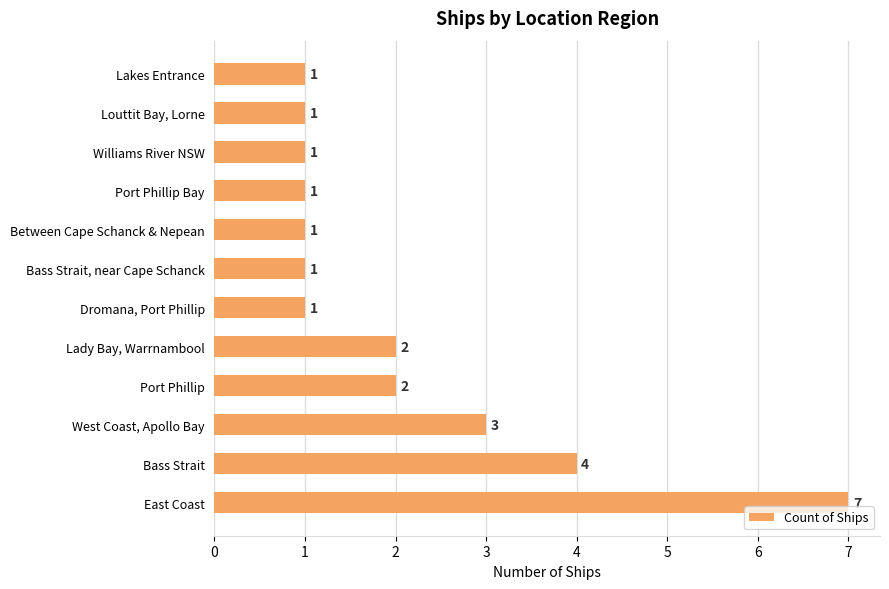

The value at Port Phillip Bay is 1. True or false?

True